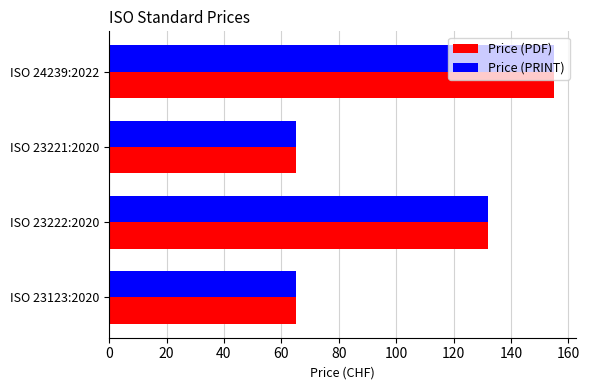

At which category is the sum across all series the highest?

ISO 24239:2022